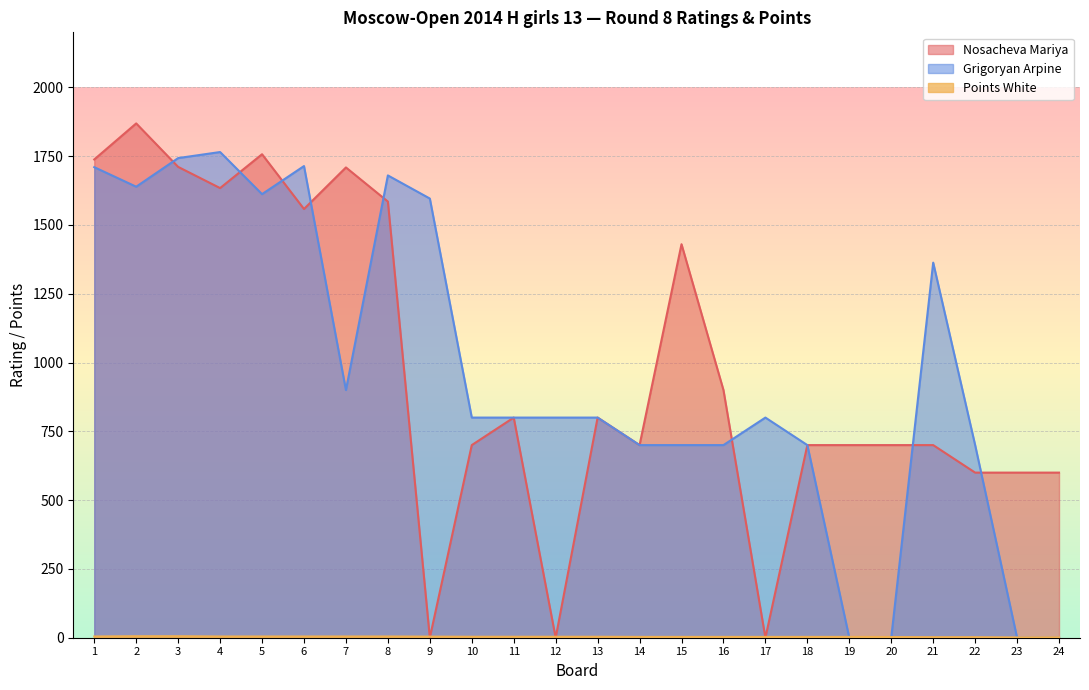

True or false: Nosacheva Mariya has more than 2 points higher than both neighbors.

True